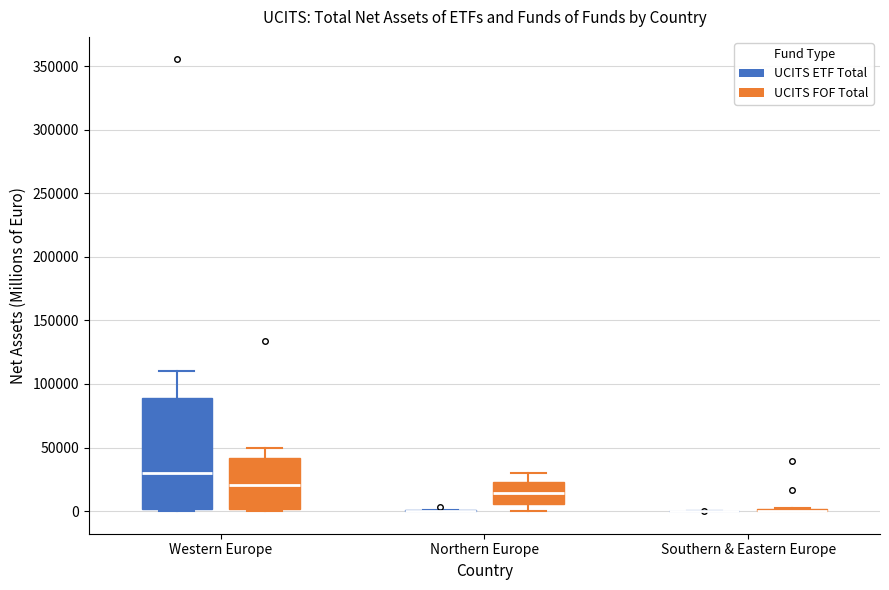

Reading left to right, transcribe this box plot: for each box, give where its median line is, the range the box spans, and where its two whiskers end, as read against the y-axis. The values are not printed on the chart, so give them approximately, as read against the axis.

Western Europe (UCITS ETF Total): median 30000, box 0 to 90000, whiskers 0 to 110000
Western Europe (UCITS FOF Total): median 20000, box 0 to 40000, whiskers 0 to 50000
Northern Europe (UCITS ETF Total): box collapsed to a line at 0, whiskers 0 to 0
Northern Europe (UCITS FOF Total): median 15000, box 5000 to 25000, whiskers 0 to 30000
Southern & Eastern Europe (UCITS ETF Total): box collapsed to a line at 0, whiskers 0 to 0
Southern & Eastern Europe (UCITS FOF Total): box collapsed to a line at 0, whiskers 0 to 0